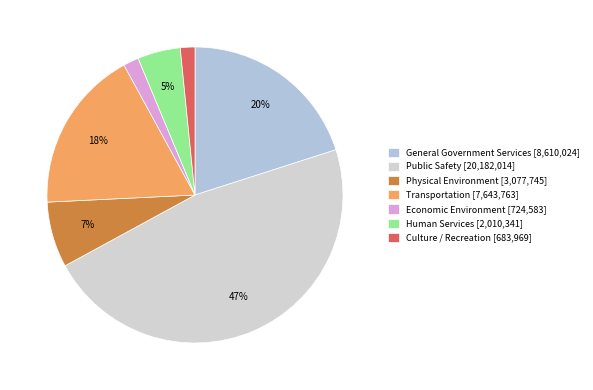

How many segments does this pie chart have?

7